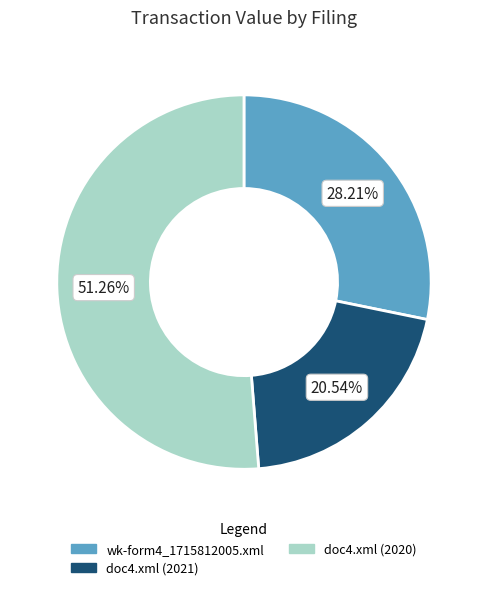

Does any single category account for the majority?

Yes